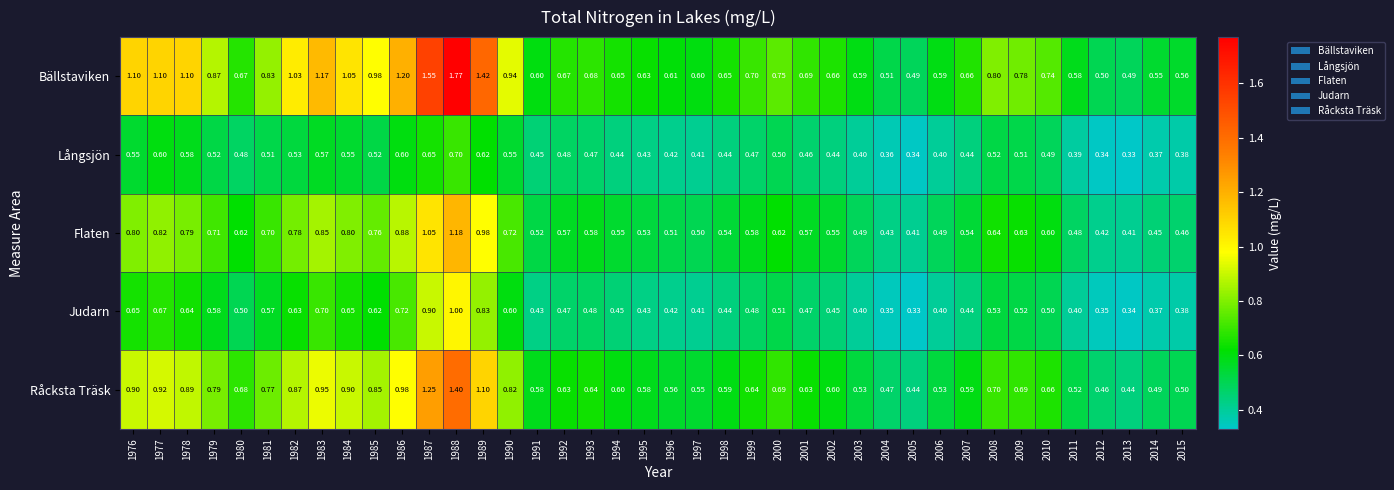

At which category does the chart reach its peak across all series?

1988